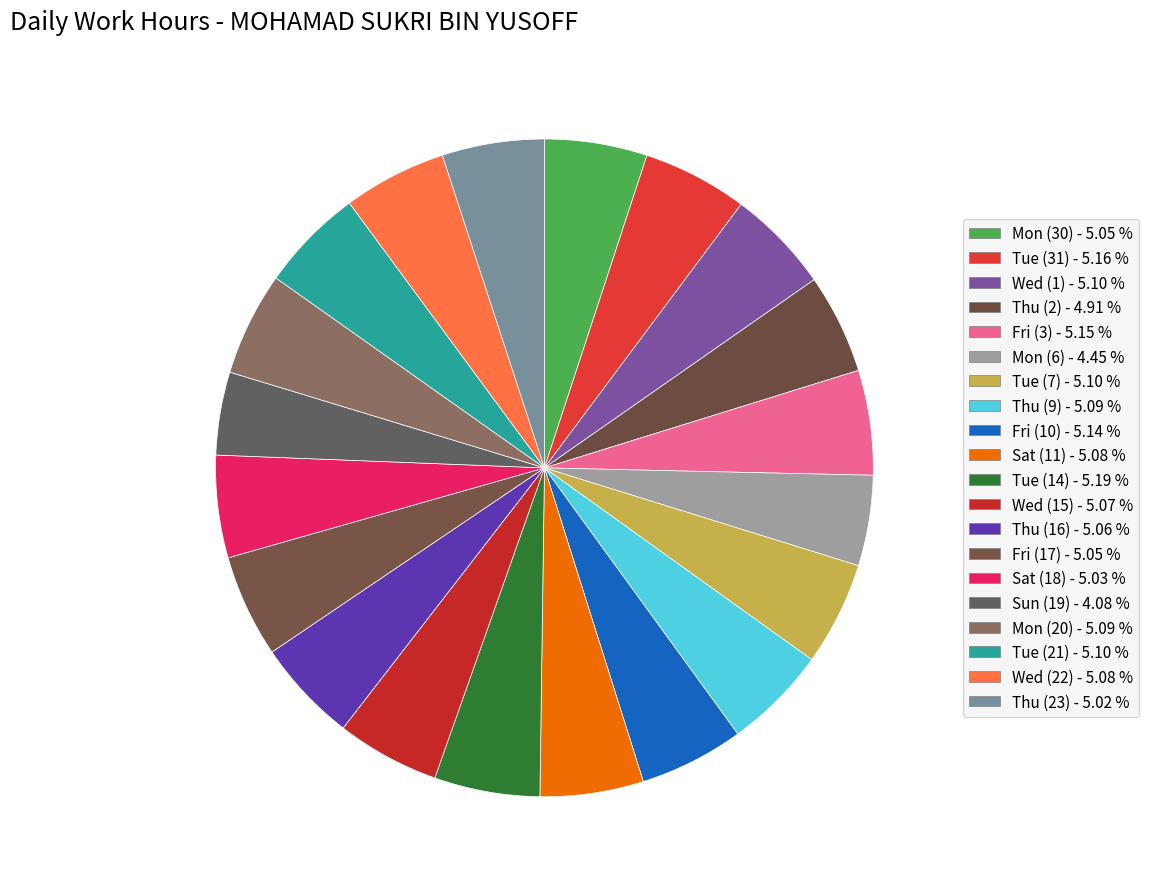

To the nearest percent, what is the difference between the largest and smallest slice percentages?

1%